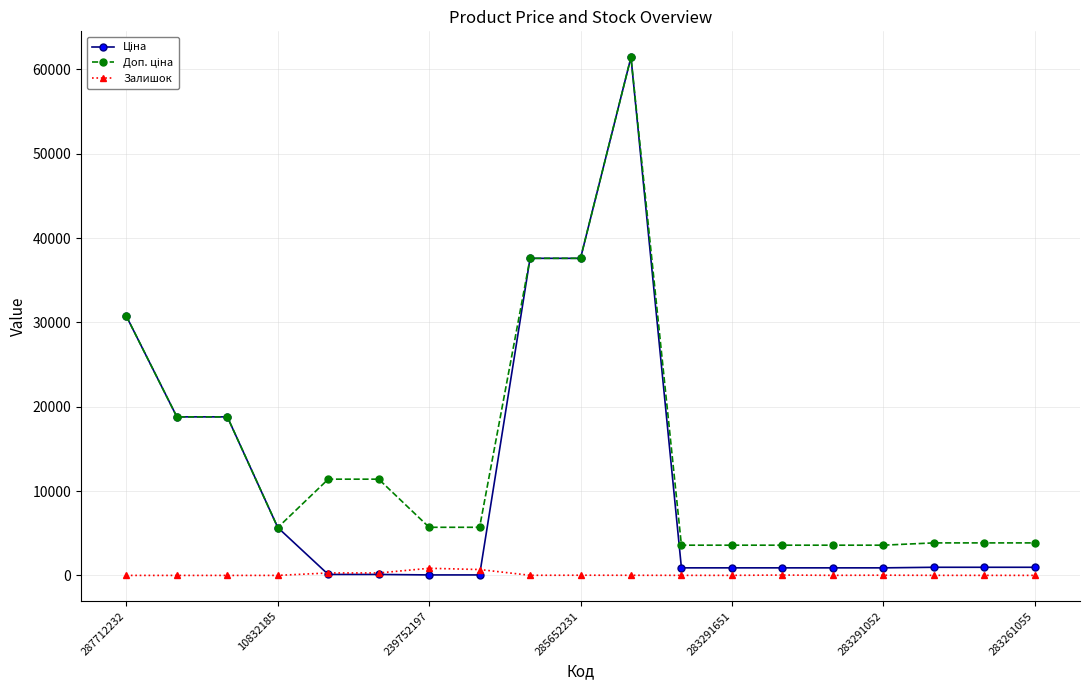

What is the maximum value shown in the chart?

61434.3